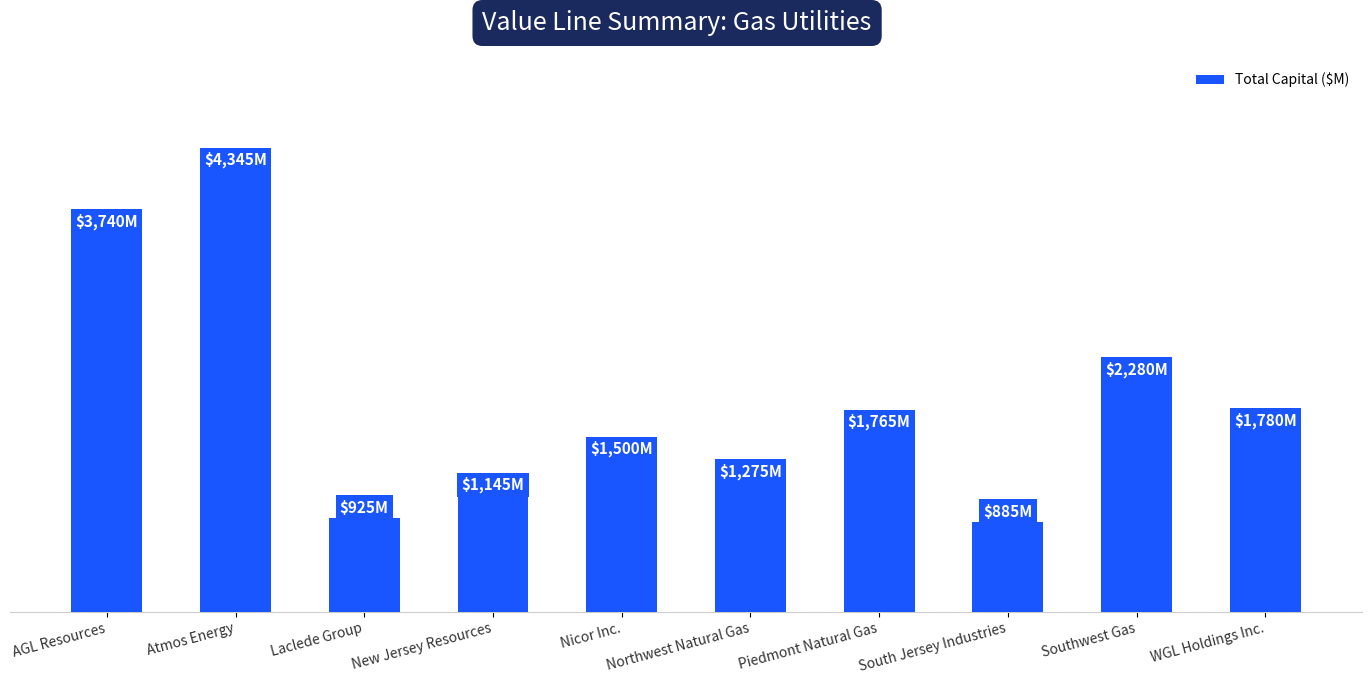

Are the bars horizontal?

No